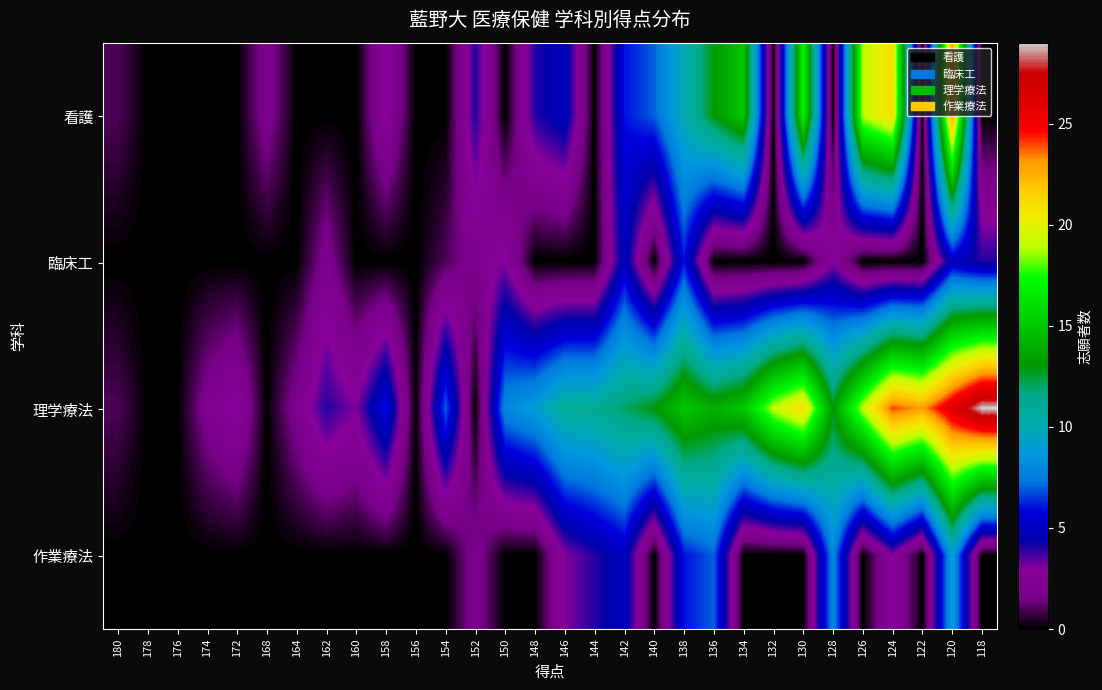

Which has a higher value, 162 or 160?

162